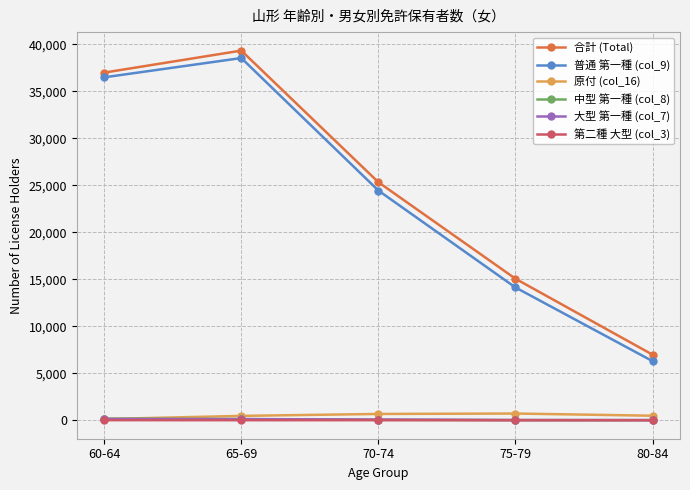

In 合計 (Total), how many points are higher than both neighbors (excluding endpoints)?

1